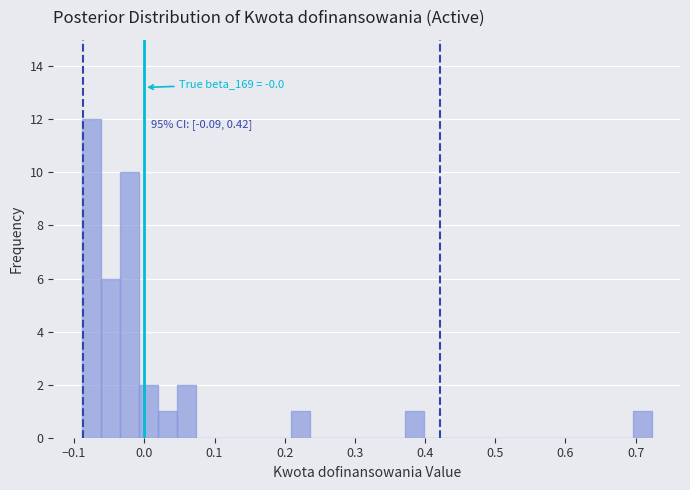

Around what value on the x-axis is the tallest bar? Give the approximate position of its centre, as read against the axis.

-0.08